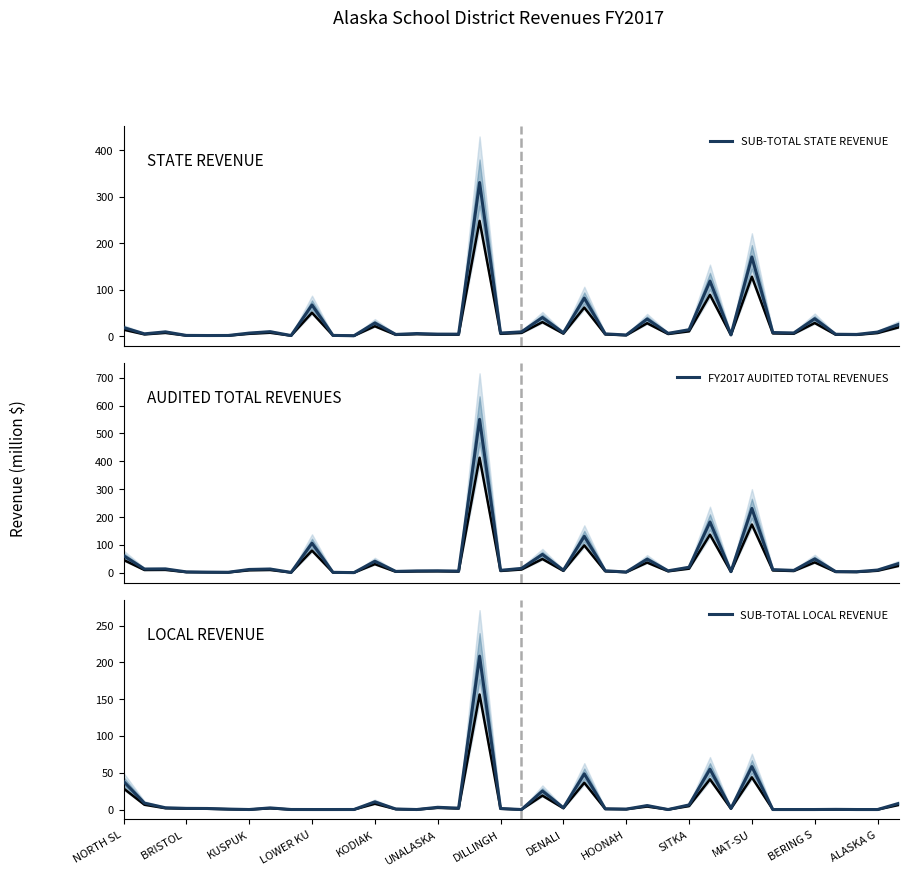

In FY2017 AUDITED TOTAL REVENUES, how many points are higher than both neighbors (excluding endpoints)?

12